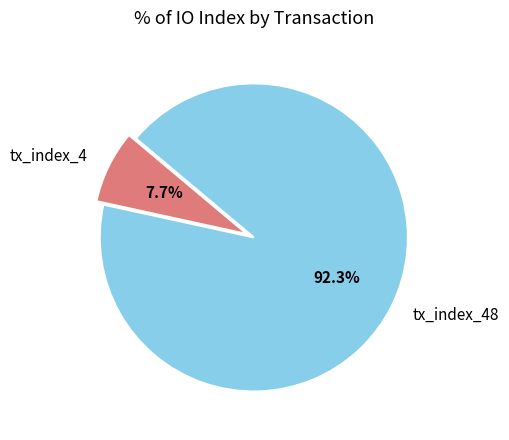

Which category has the smallest portion of the pie?

tx_index_4